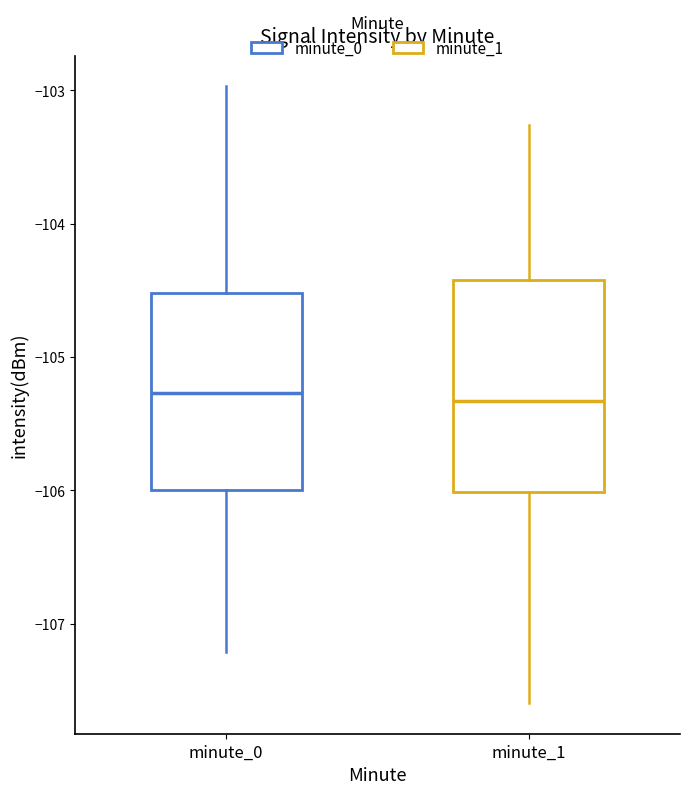

Reading left to right, transcribe this box plot: for each box, give where its median line is, the range the box spans, and where its two whiskers end, as read against the y-axis. The values are not printed on the chart, so give them approximately, as read against the axis.

minute_0: median -105.3, box -106.0 to -104.5, whiskers -107.2 to -103.0
minute_1: median -105.3, box -106.0 to -104.4, whiskers -107.6 to -103.3